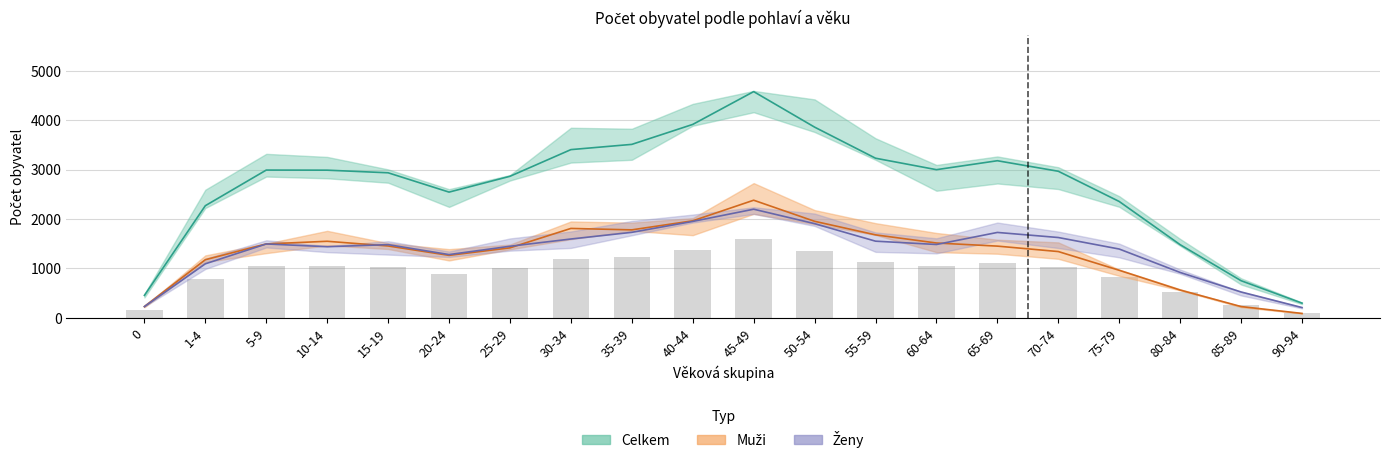

What is the smallest value displayed?

89